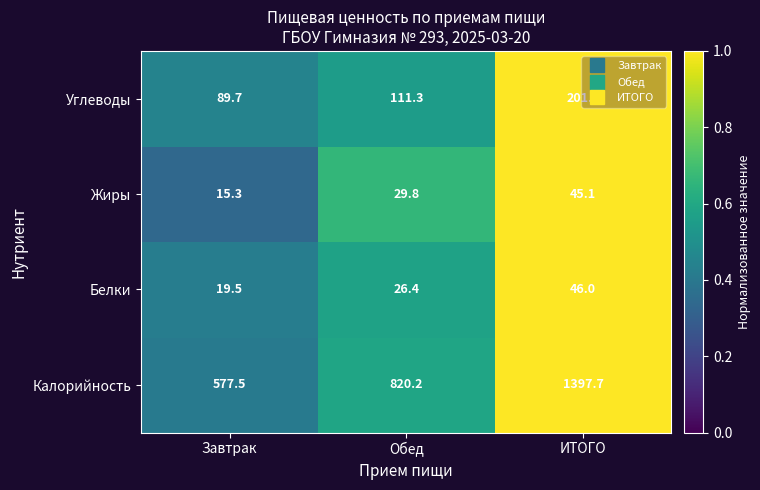

What is the total value across all series at Обед?

987.7